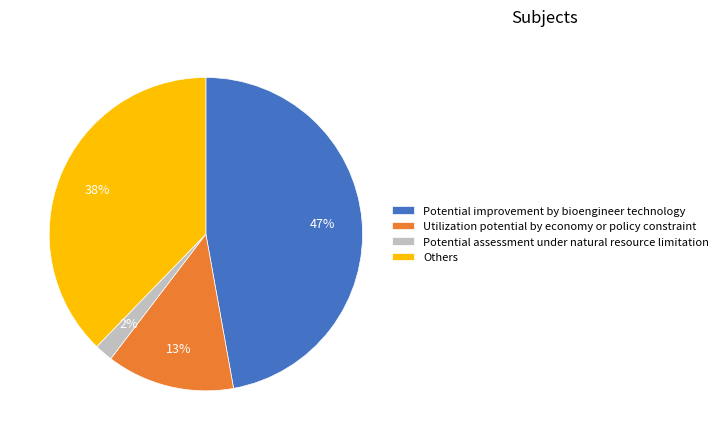

Which category has the biggest portion of the pie?

Potential improvement by bioengineer technology